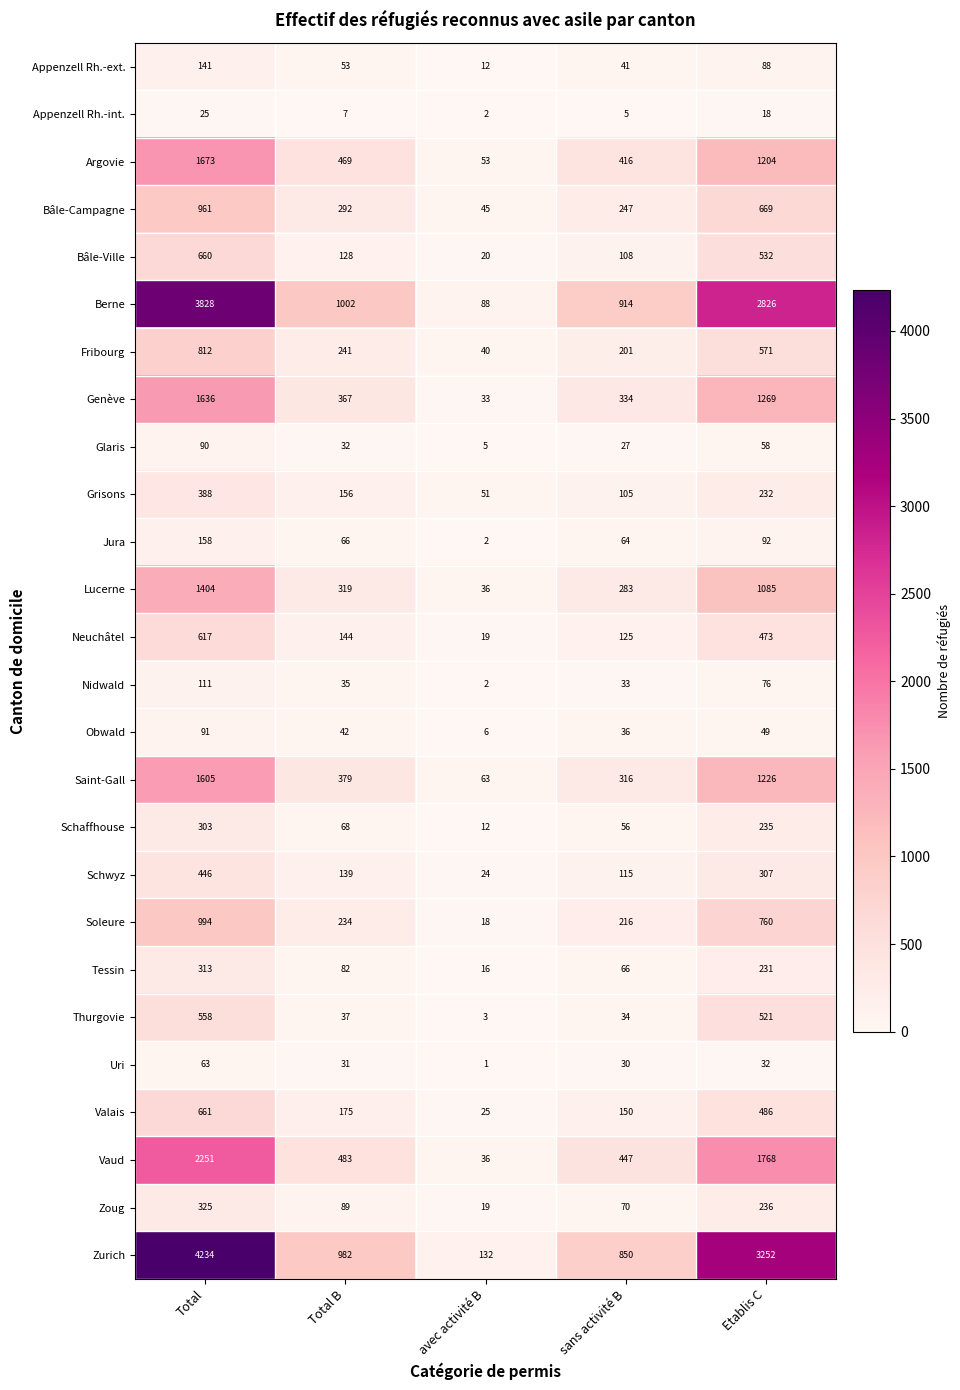

What is the total value across all series at sans activité B?

5289